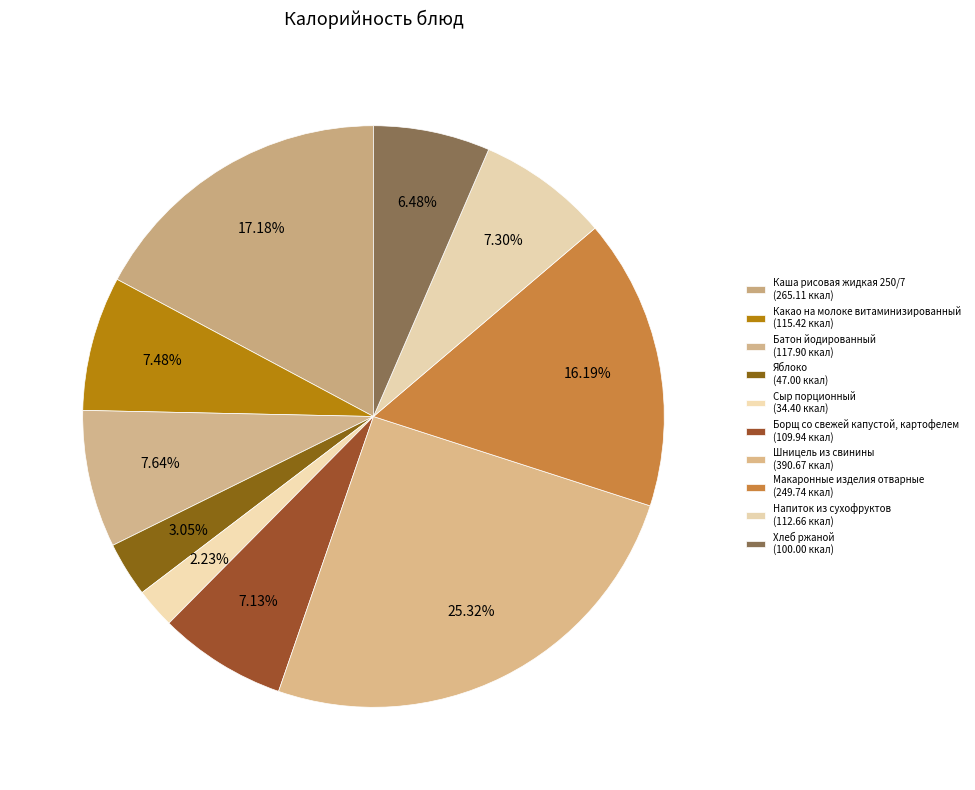

What is the total percentage of Сыр порционный and Каша рисовая жидкая 250/7?

19.4%